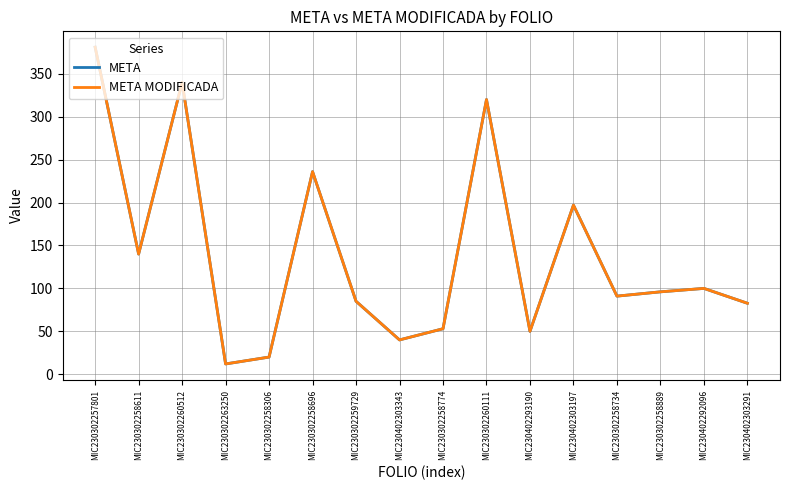

Count the number of data series in this chart.

2